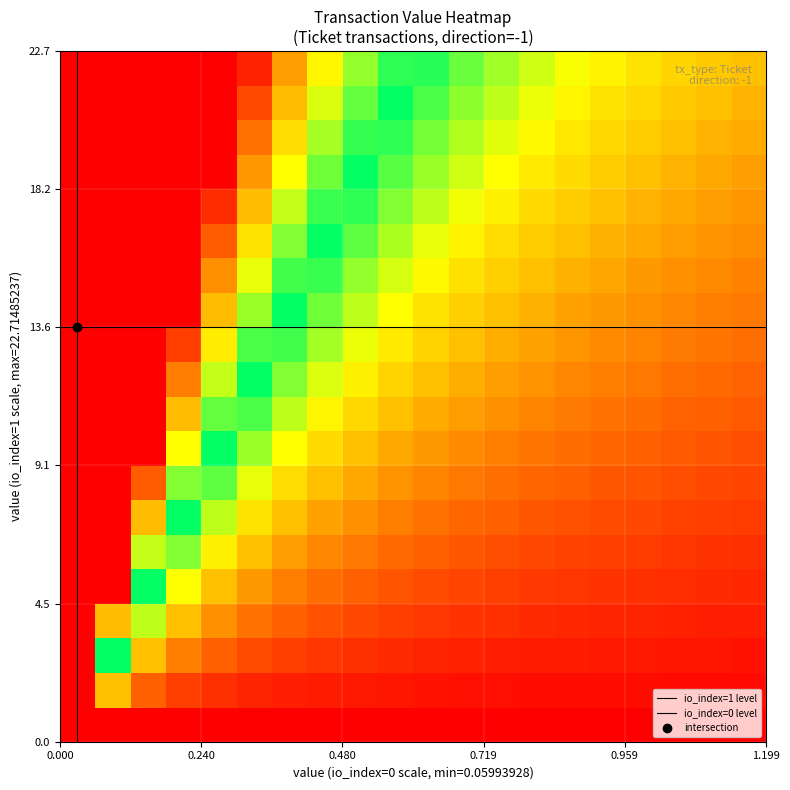

How many data points does each series have?

2